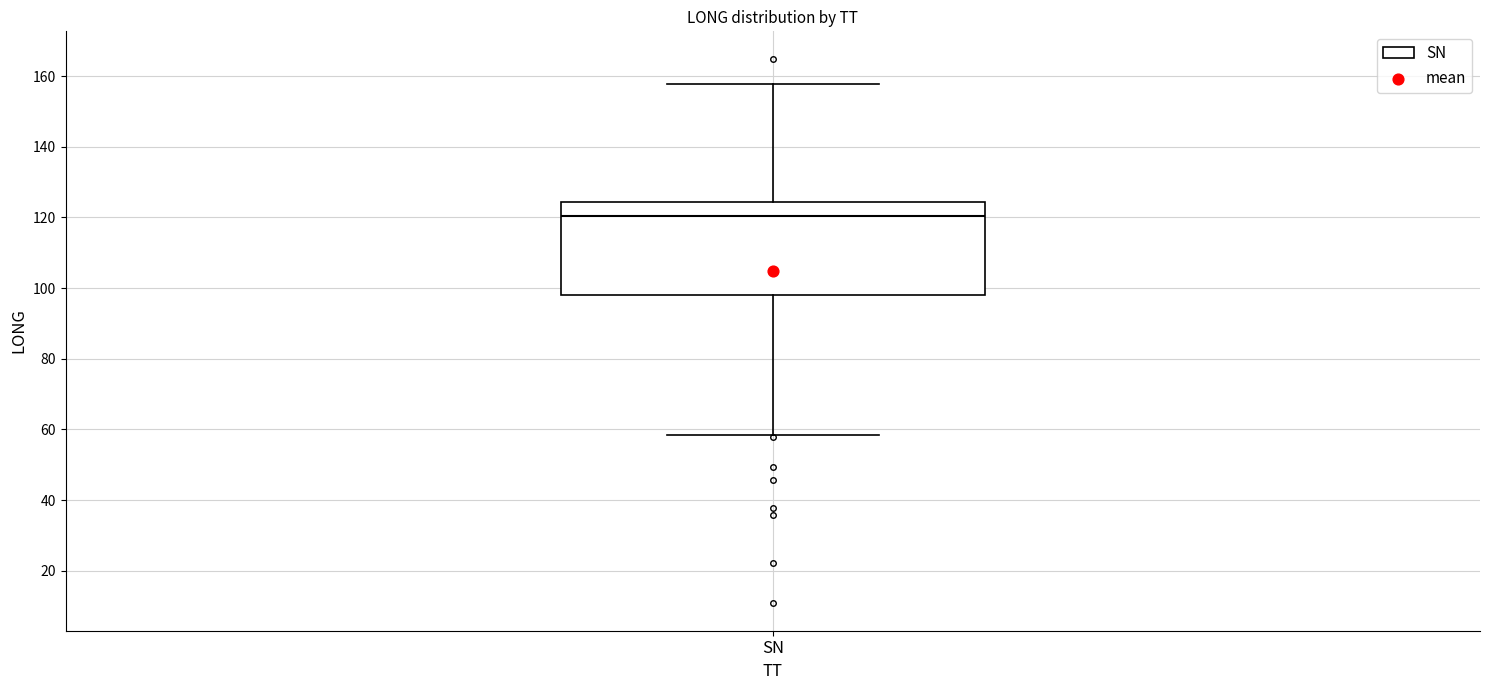

Read this box plot against the y-axis: the position of the median line, the range covered by the box, and the ends of both whiskers. The values are not printed on the chart, so give them approximately, as read against the axis.

median 120, box 98 to 124, whiskers 58 to 158